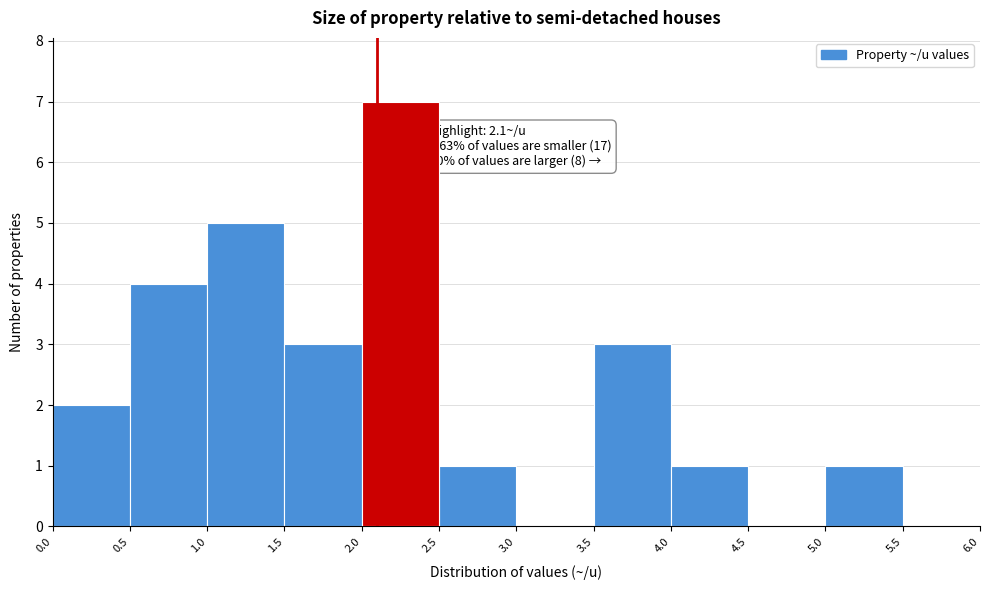

Over which range of the x-axis is the bar tallest?

2.0 to 2.5